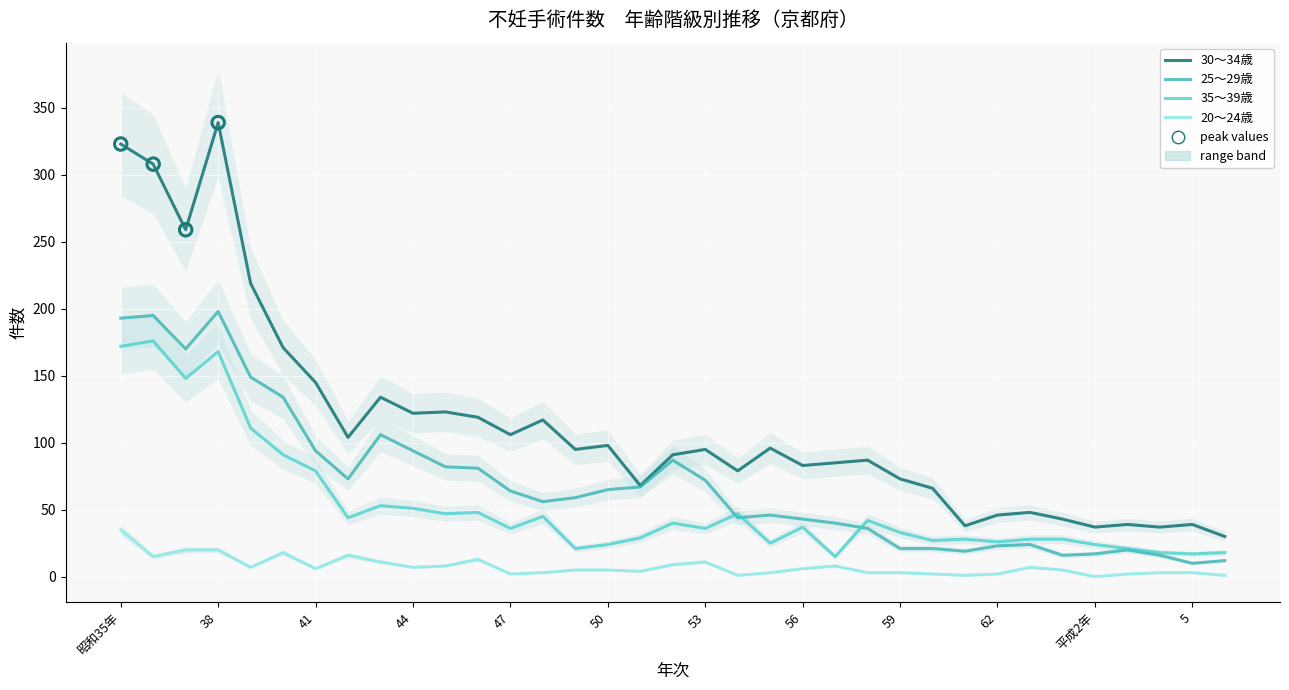

Which series contains the lowest Y value?

20～24歳